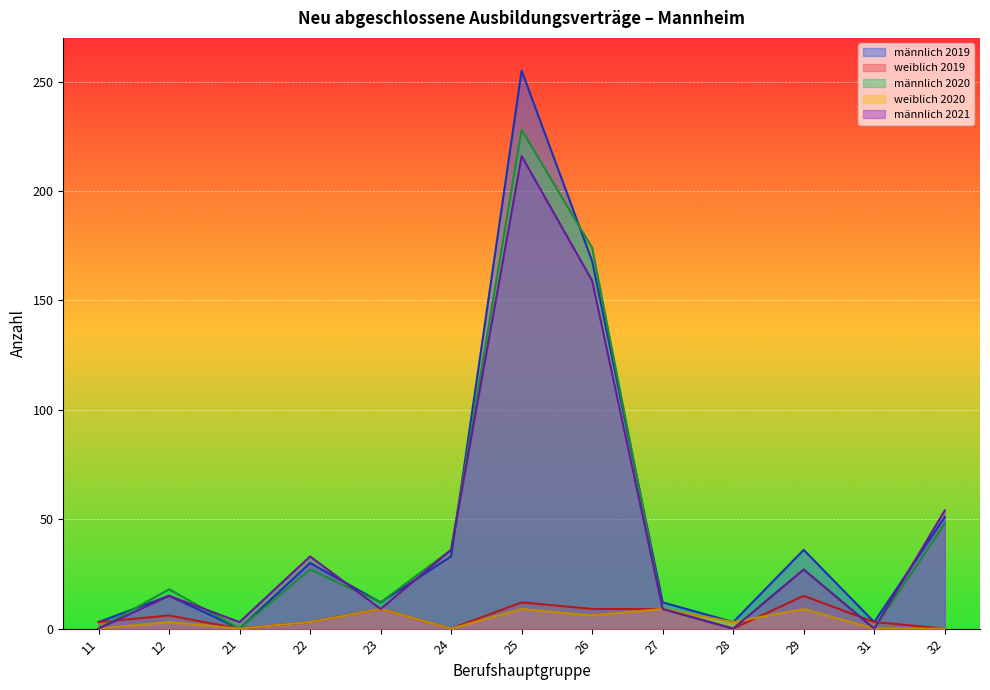

Rank the categories by männlich 2020 value from highest to lowest.

25, 26, 32, 24, 22, 29, 12, 23, 27, 11, 21, 28, 31